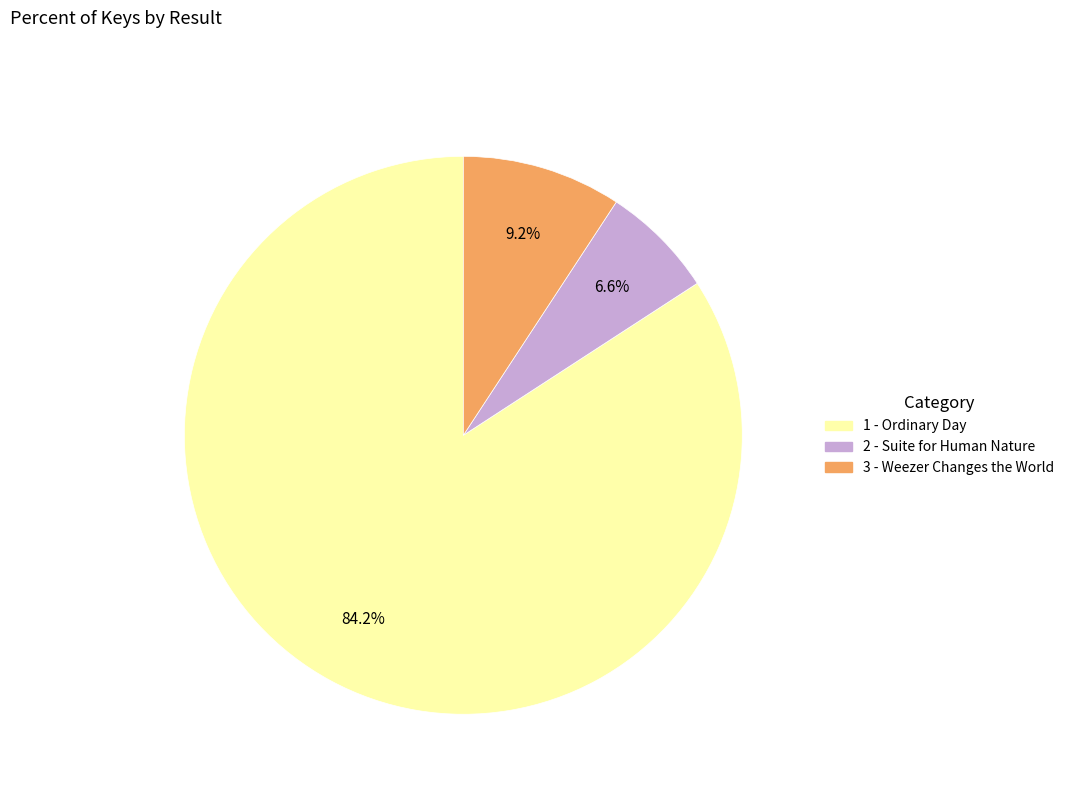

To the nearest percent, what is the difference between the largest and smallest slice percentages?

78%